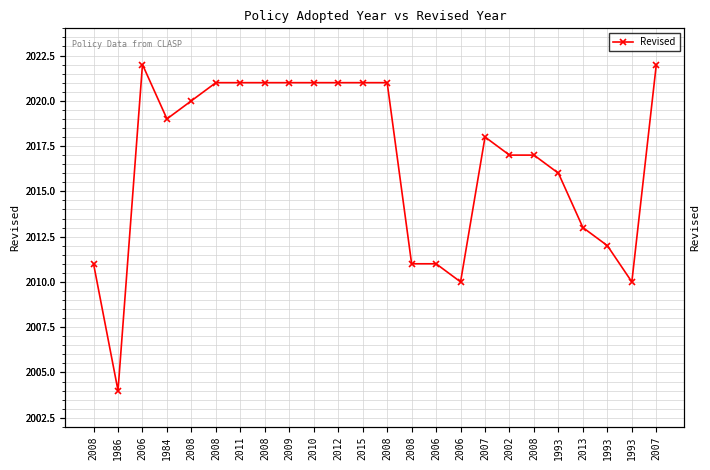

Is it true that the value at 2015 is 2021?

True